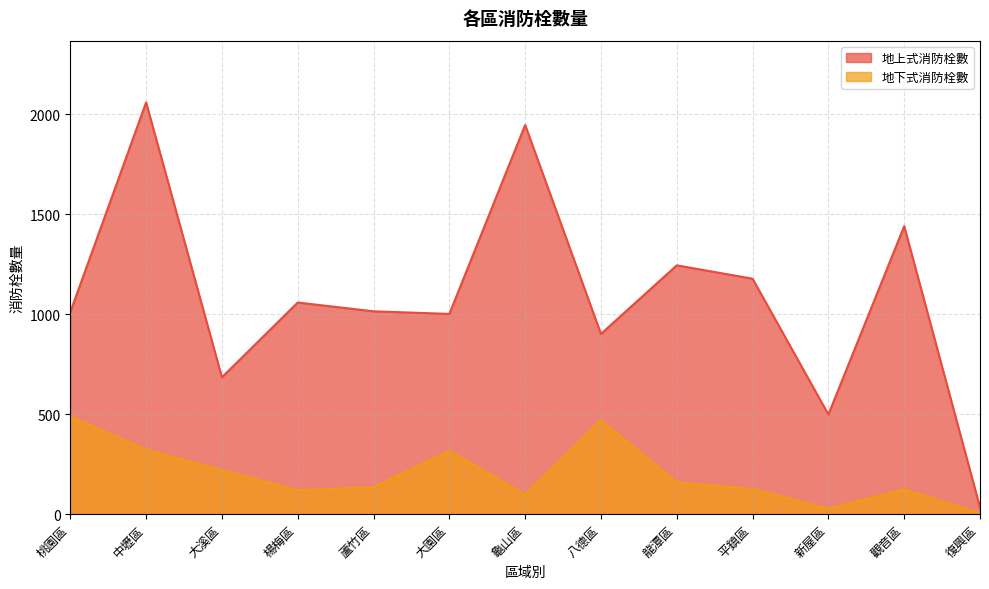

True or false: 地下式消防栓數 and 地上式消防栓數 intersect in this chart.

False